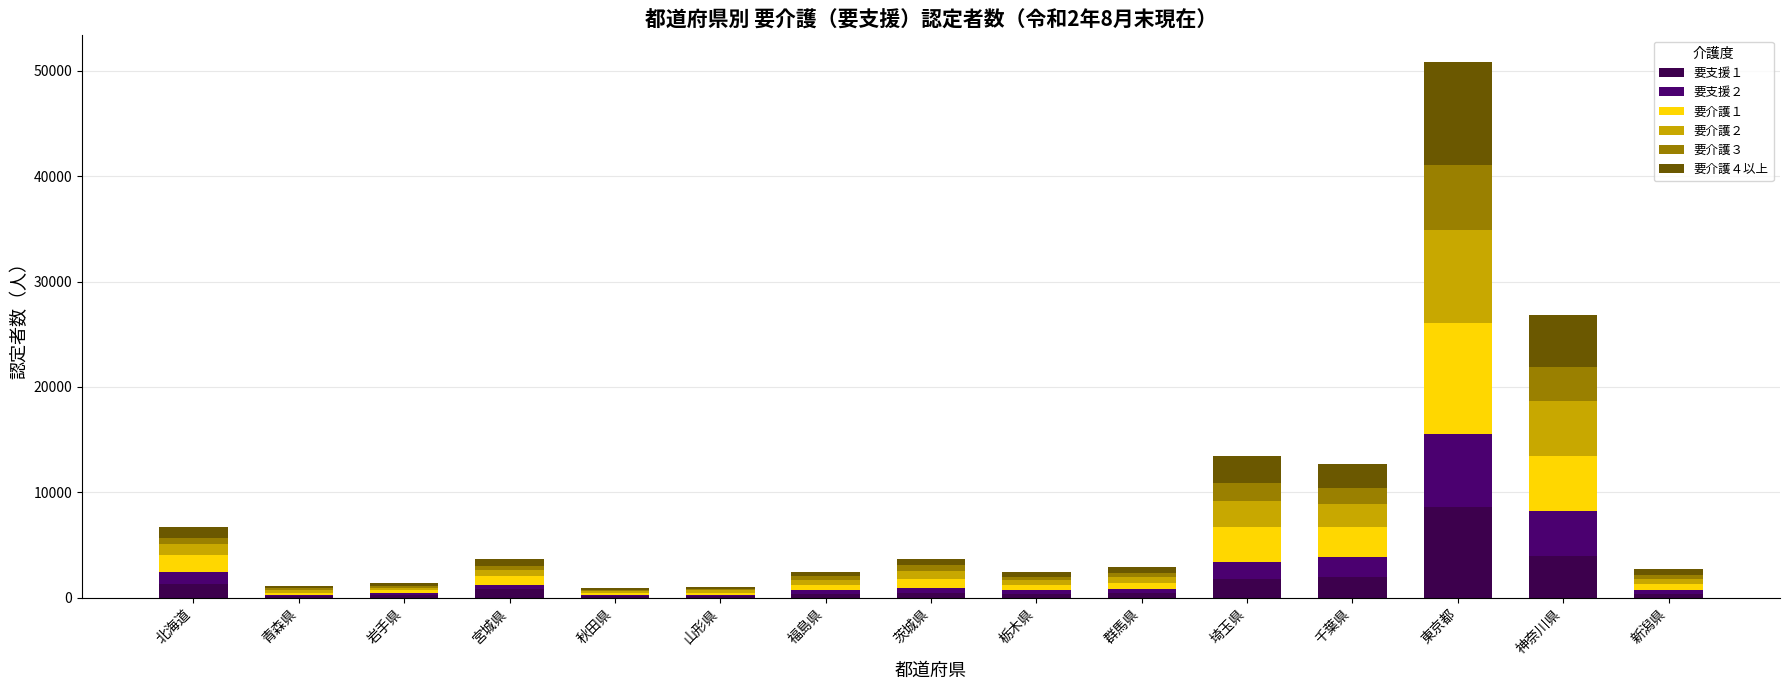

At how many categories does at least one series exceed 9412?

1